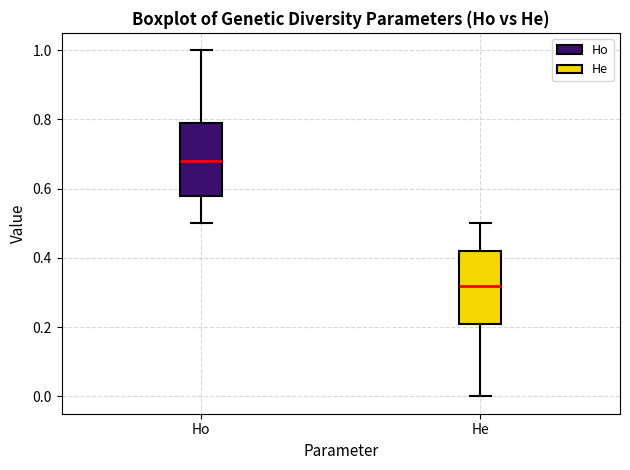

Where does the lower whisker of the box for He end on the y-axis? The values are not printed on the chart, so give them approximately, as read against the axis.

0.00